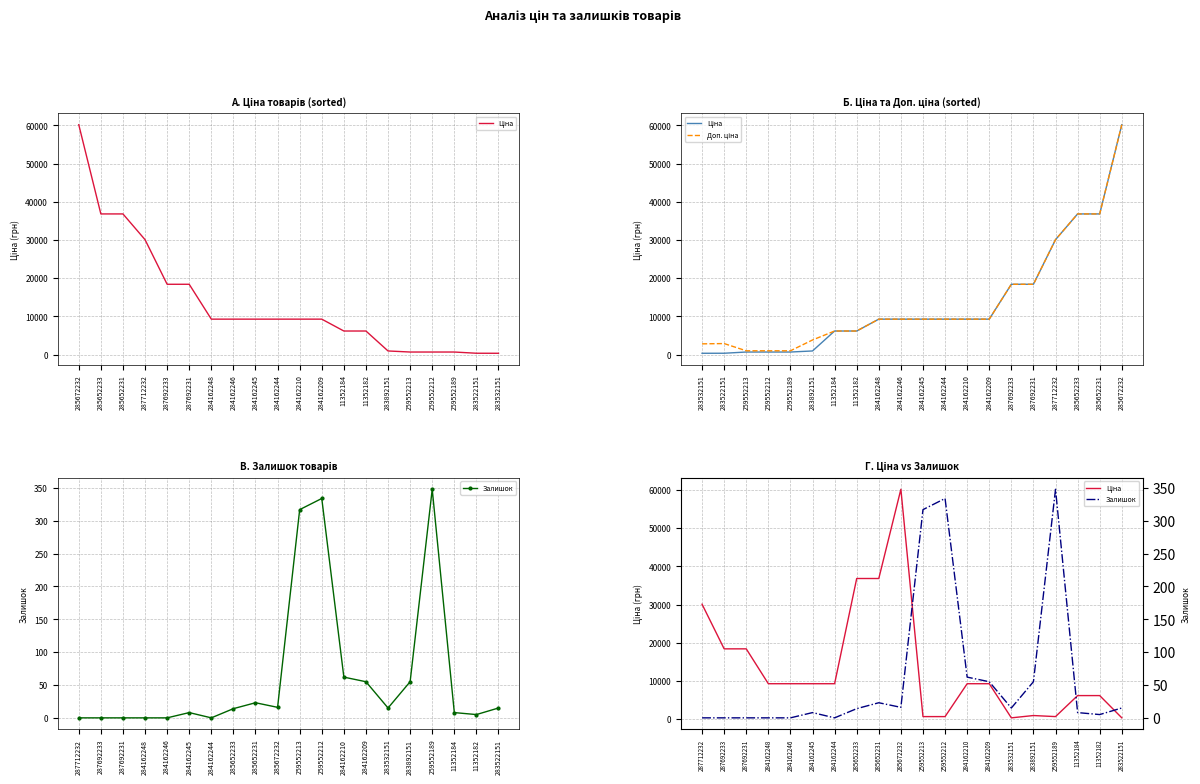

The Залишок series shows 21.4 at 284162246. True or false?

False